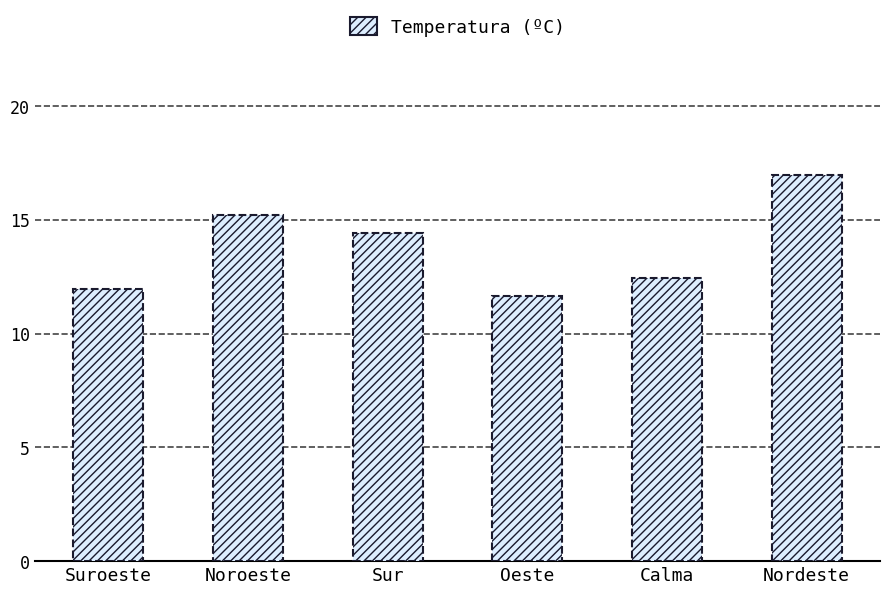

What is the change in value from Suroeste to Calma?

+0.5